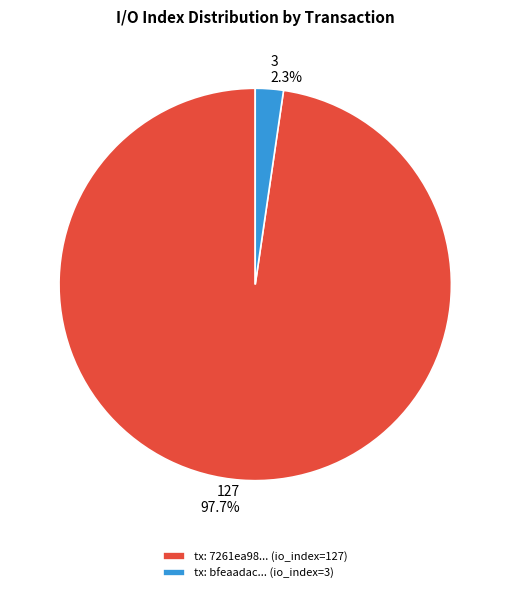

Is the sum of tx: 7261ea98... (io_index=127) and tx: bfeaadac... (io_index=3) greater than half?

Yes